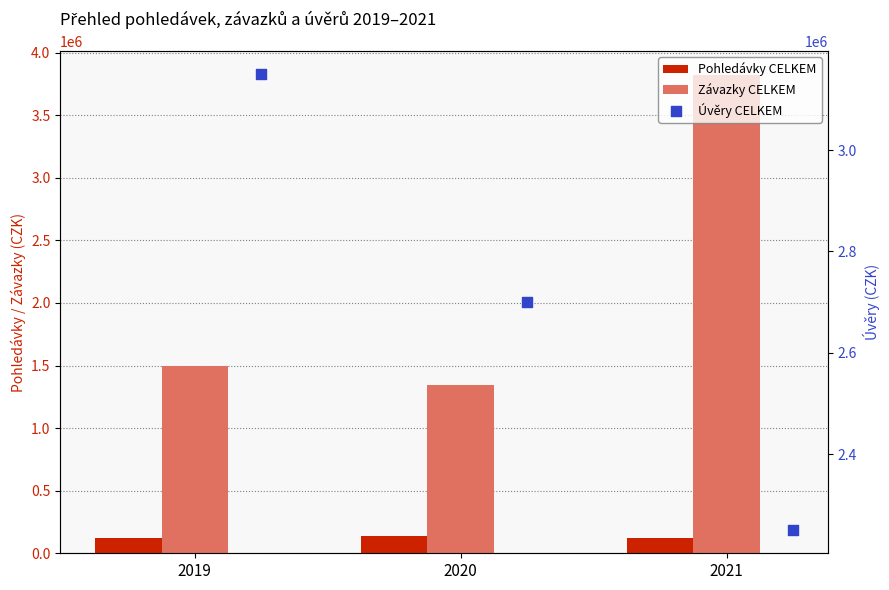

At which category is the sum across all series the highest?

2021